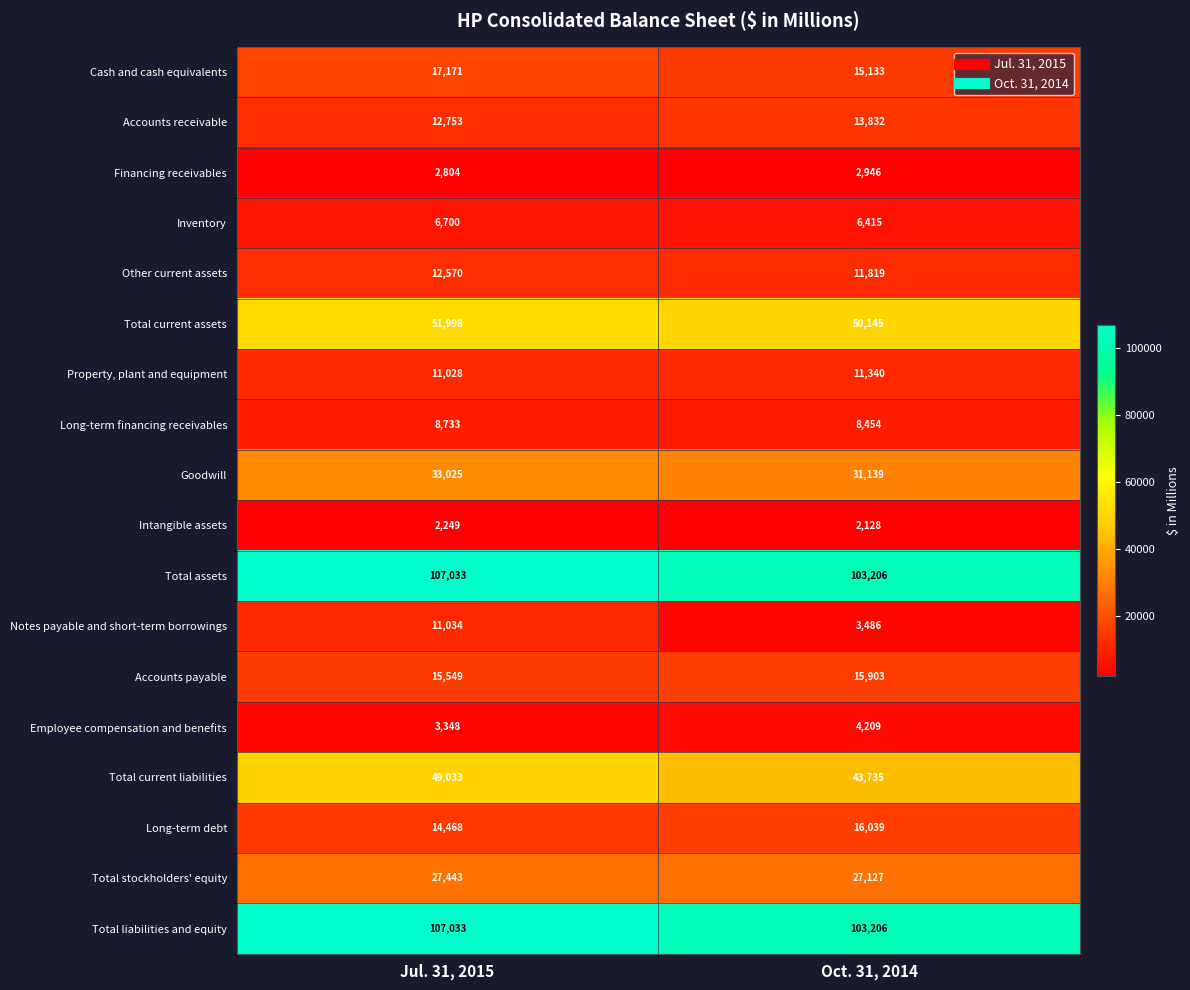

What is the approximate value of Other current assets at Jul. 31, 2015, to the nearest 50?

12550